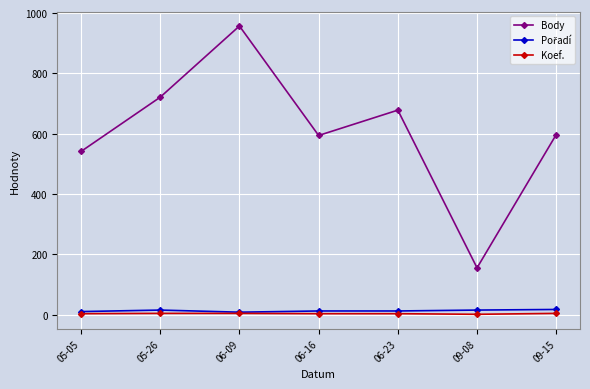

True or false: Body and Koef. intersect in this chart.

False